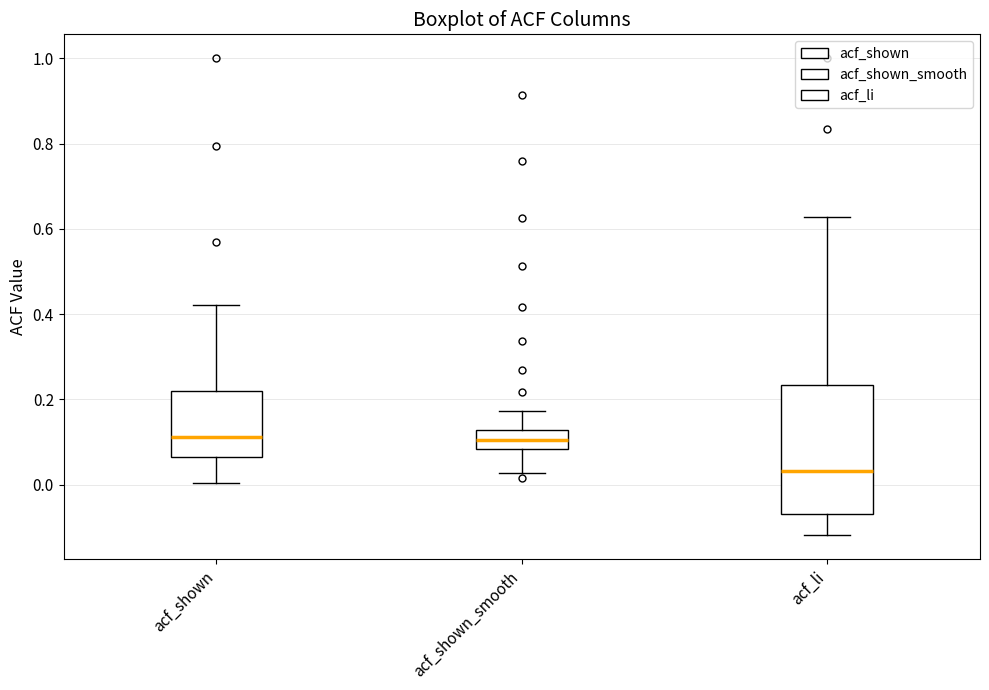

Reading left to right, read every box against the y-axis: the position of its median line, the range the box covers, and the ends of its whiskers. The values are not printed on the chart, so give them approximately, as read against the axis.

acf_shown: median 0.12, box 0.06 to 0.22, whiskers 0.00 to 0.42
acf_shown_smooth: median 0.10, box 0.08 to 0.12, whiskers 0.02 to 0.18
acf_li: median 0.04, box -0.06 to 0.24, whiskers -0.12 to 0.62